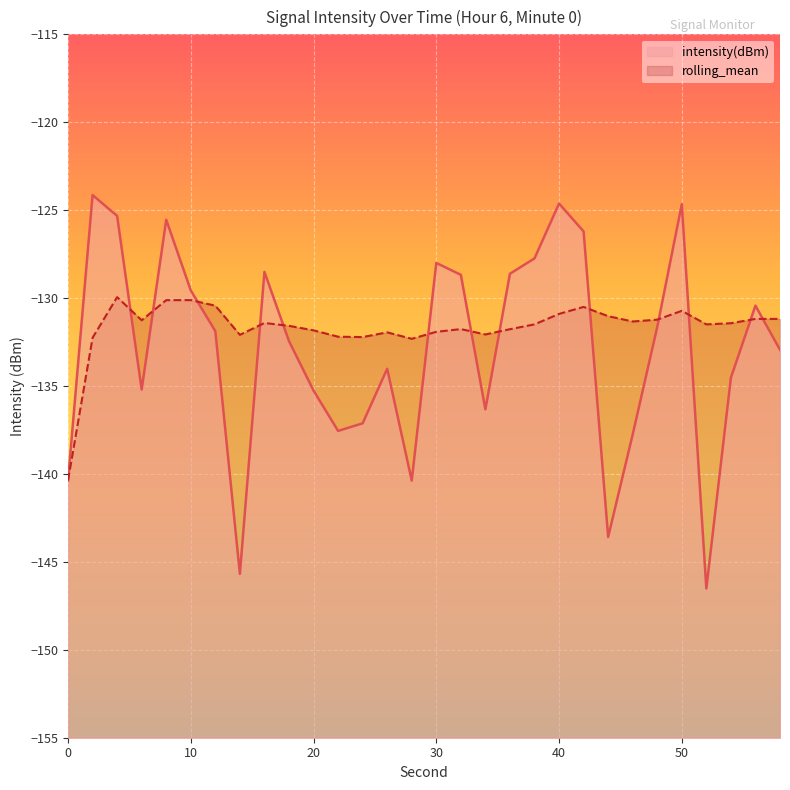

Which label corresponds to the smallest value in the chart?

52